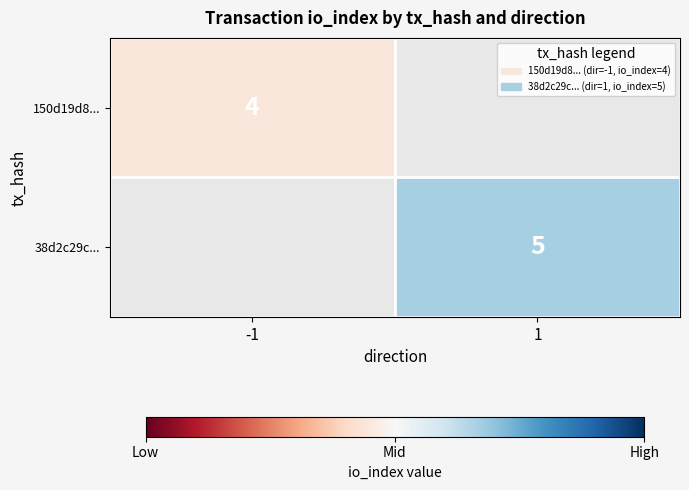

The 38d2c29c... series shows 5 at 1. True or false?

True